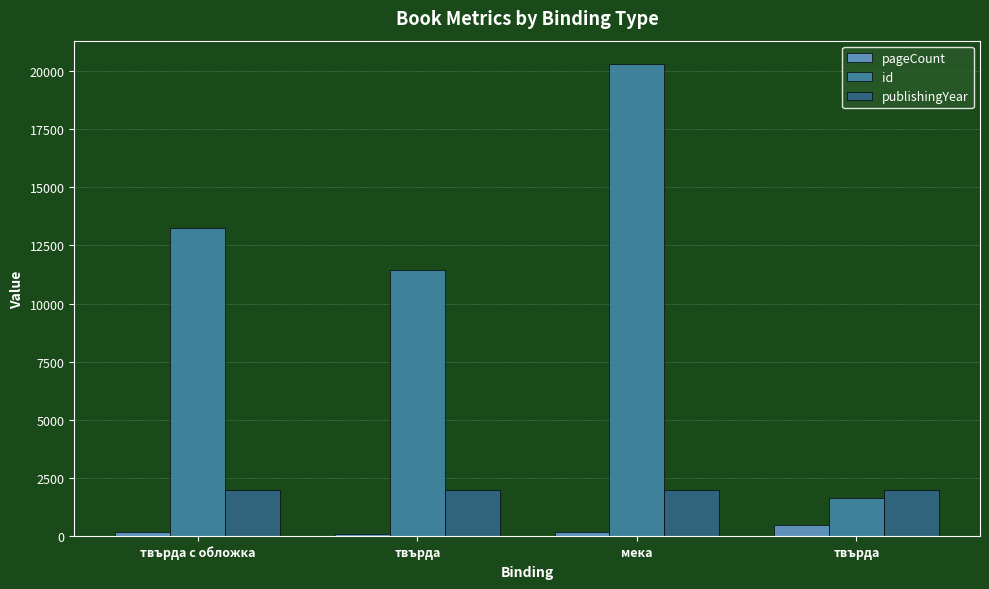

What is the sum of the id values at мека and твърда?

21936